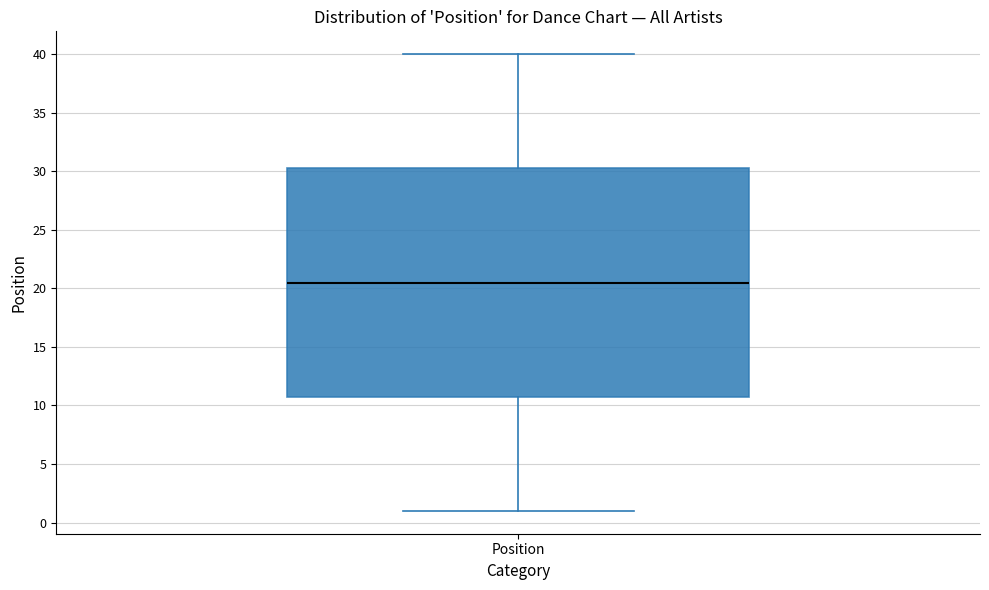

Where is the upper edge of the box for Position on the y-axis? The values are not printed on the chart, so give them approximately, as read against the axis.

30.5